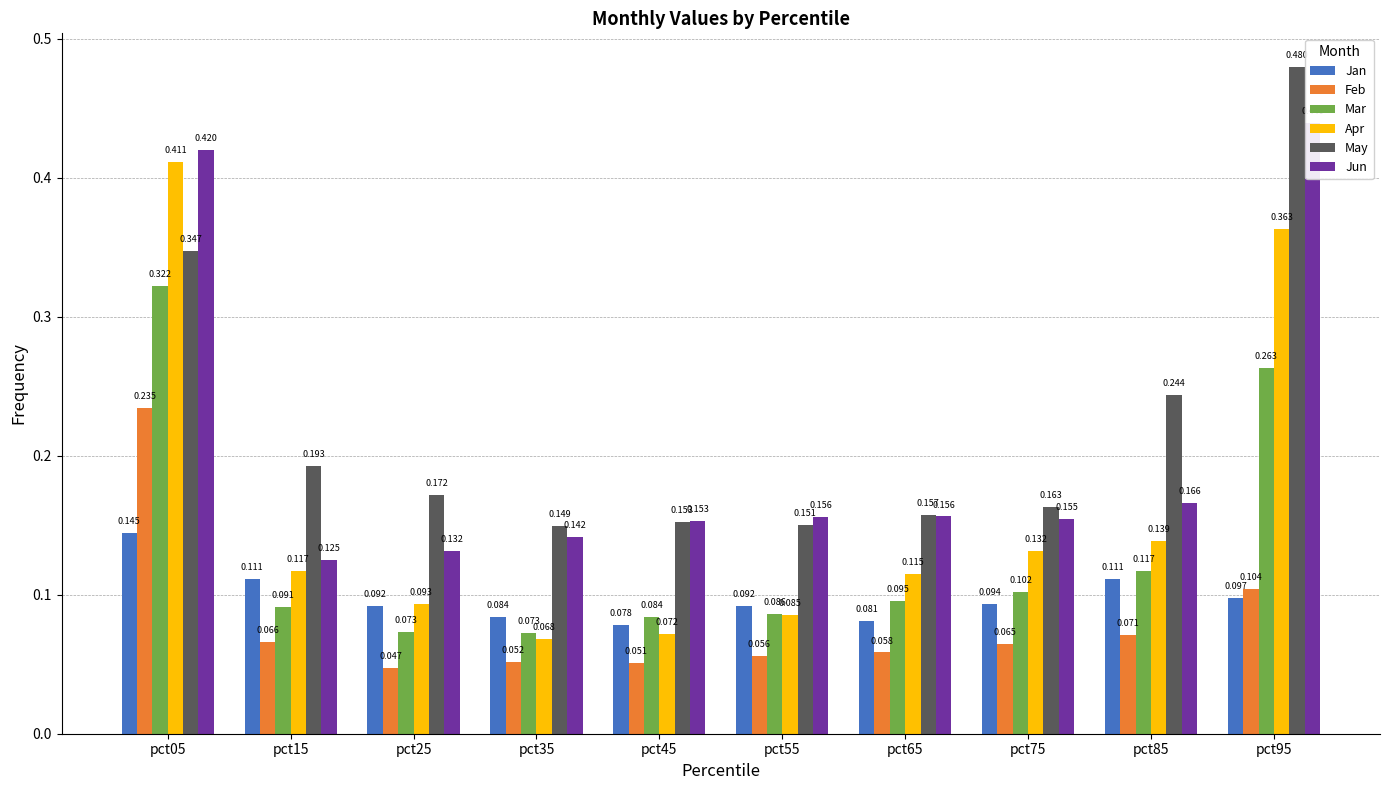

What is the sum of the Jan values at pct15 and pct55?

0.2